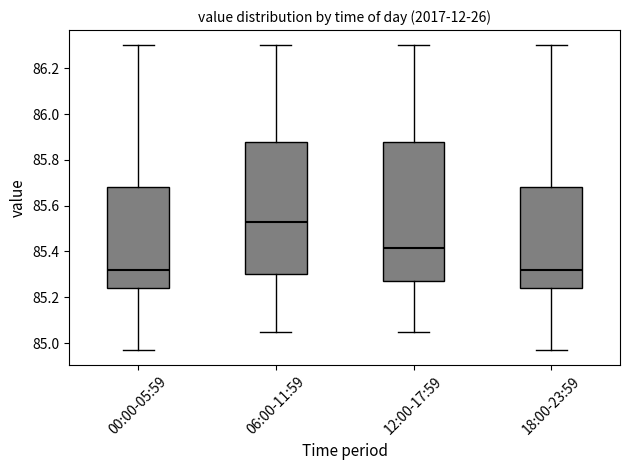

Reading left to right, read every box against the y-axis: the position of its median line, the range the box covers, and the ends of its whiskers. The values are not printed on the chart, so give them approximately, as read against the axis.

00:00-05:59: median 85.32, box 85.24 to 85.68, whiskers 84.98 to 86.30
06:00-11:59: median 85.54, box 85.30 to 85.88, whiskers 85.06 to 86.30
12:00-17:59: median 85.42, box 85.28 to 85.88, whiskers 85.06 to 86.30
18:00-23:59: median 85.32, box 85.24 to 85.68, whiskers 84.98 to 86.30